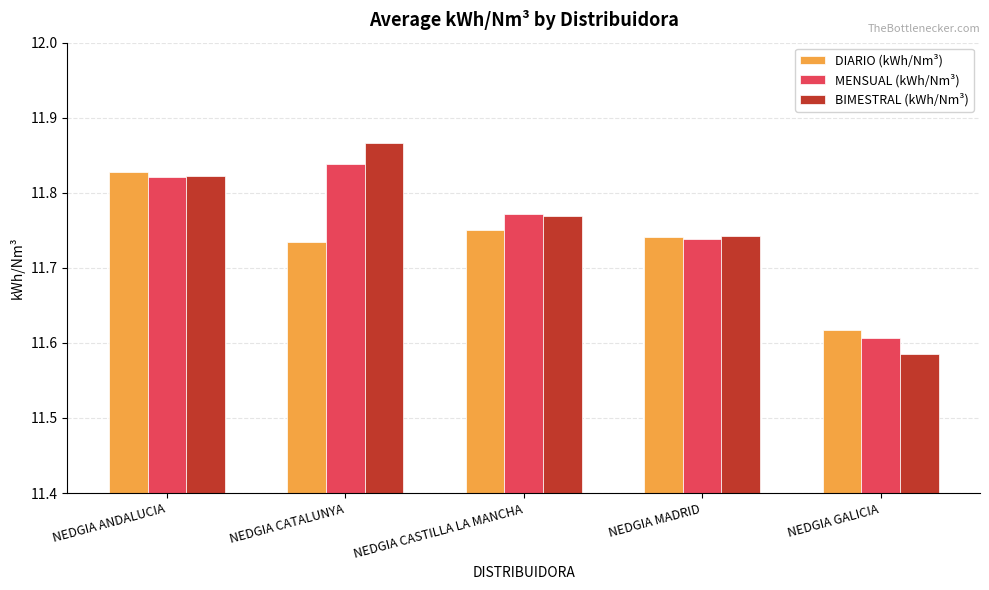

What is the difference between the maximum and minimum values in the DIARIO (kWh/Nm³) series?

0.2